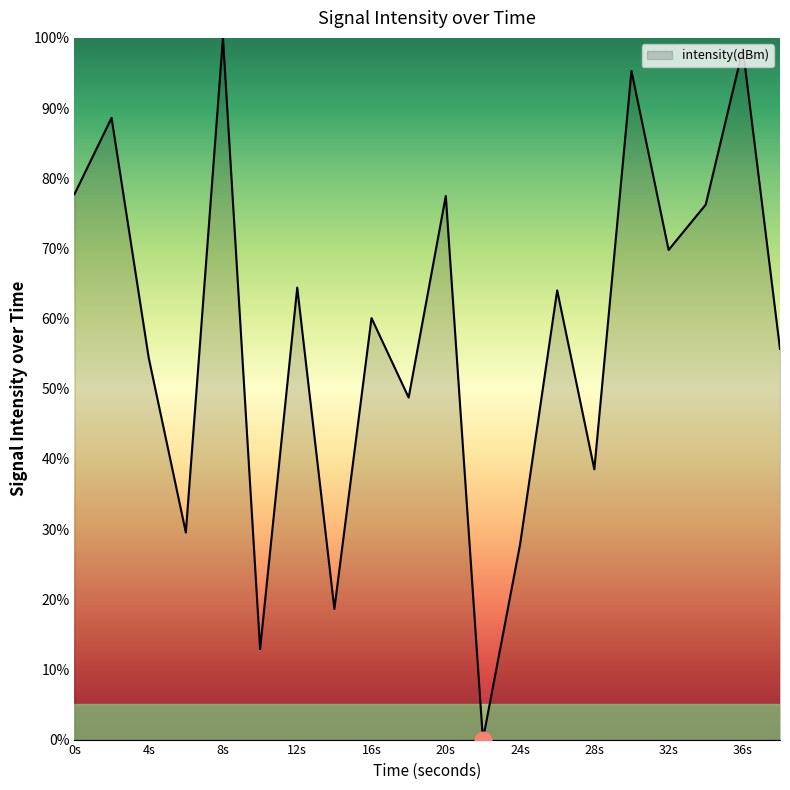

Does the chart have visible grid lines?

No